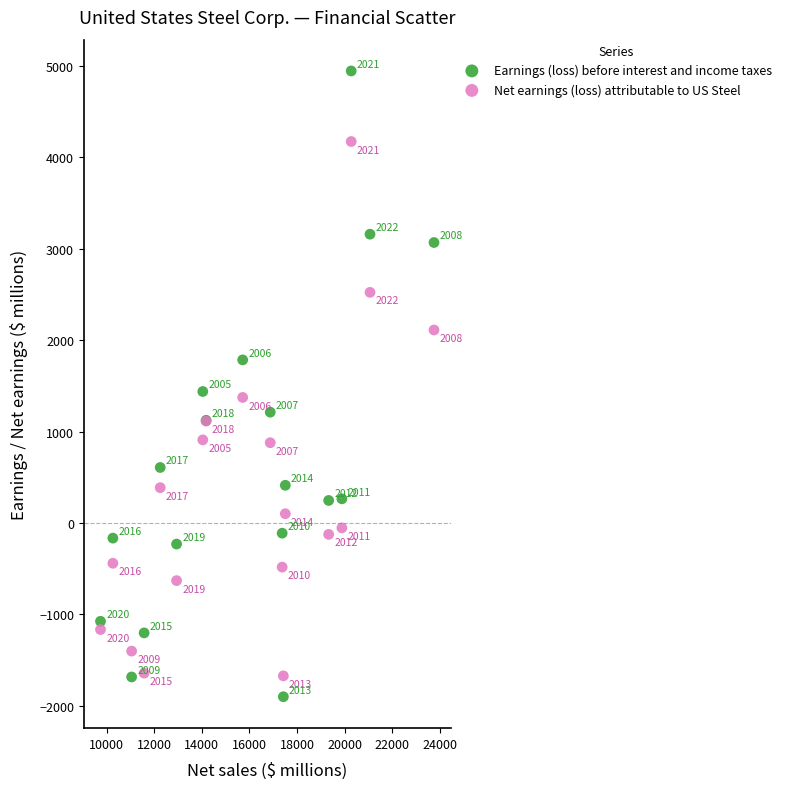

In the Net earnings (loss) attributable to US Steel series, what Y value is closest to 1251?

1374